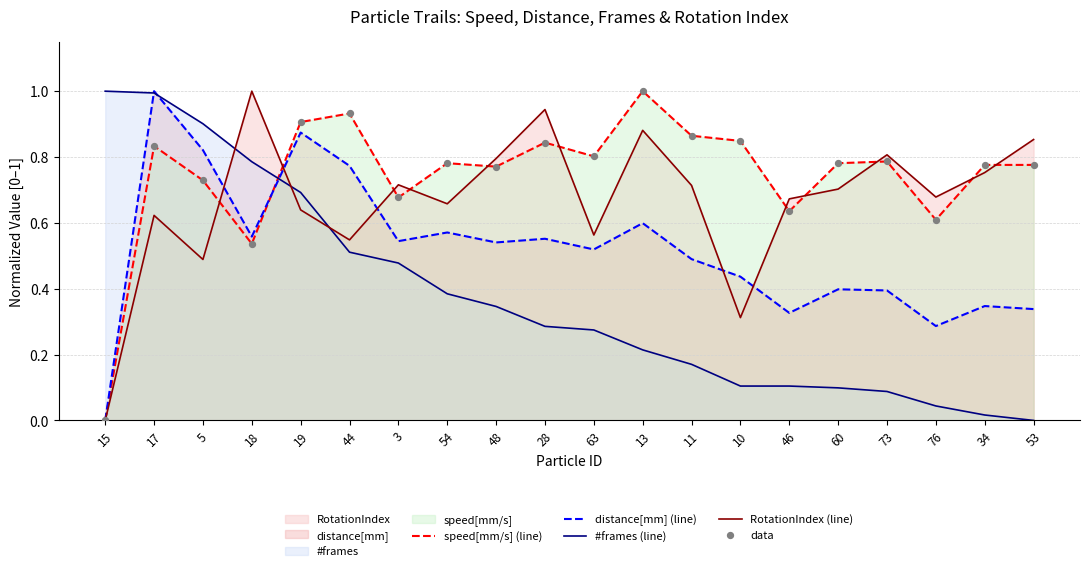

Which series has the widest spread of Y values?

speed[mm/s] (line)